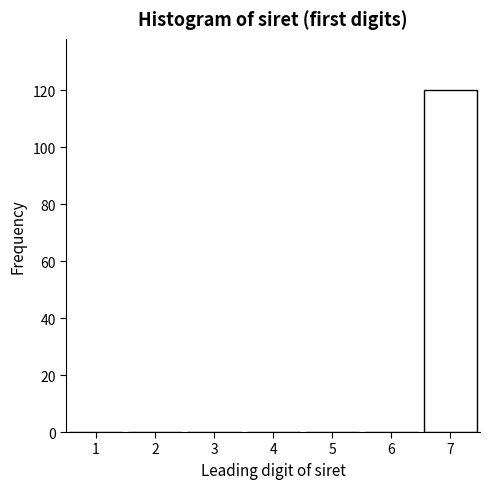

Reading left to right, transcribe all the data shown in this chart.

1=0	2=0	3=0	4=0	5=0	6=0	7=120